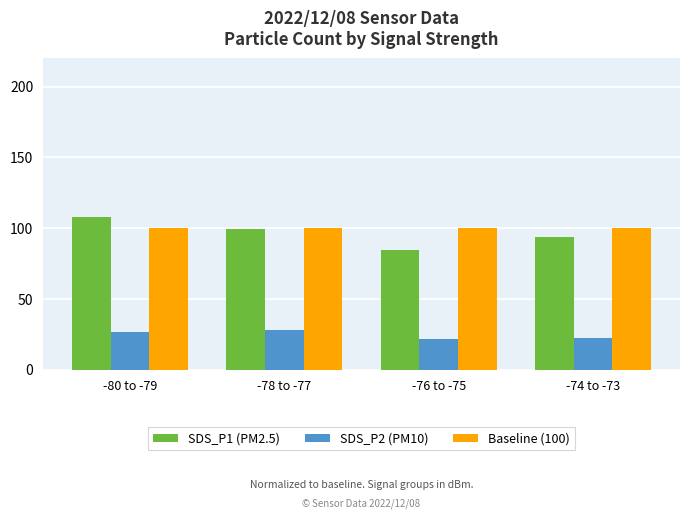

At how many categories does at least one series exceed 31?

4